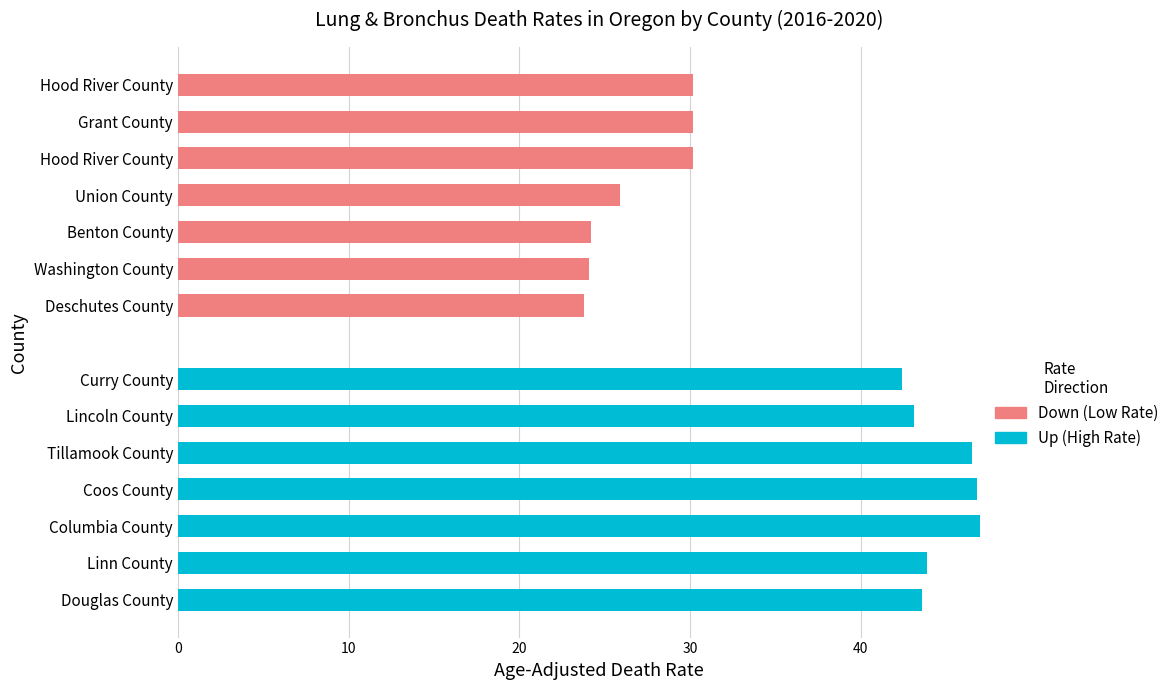

What position from the right is 10?

6